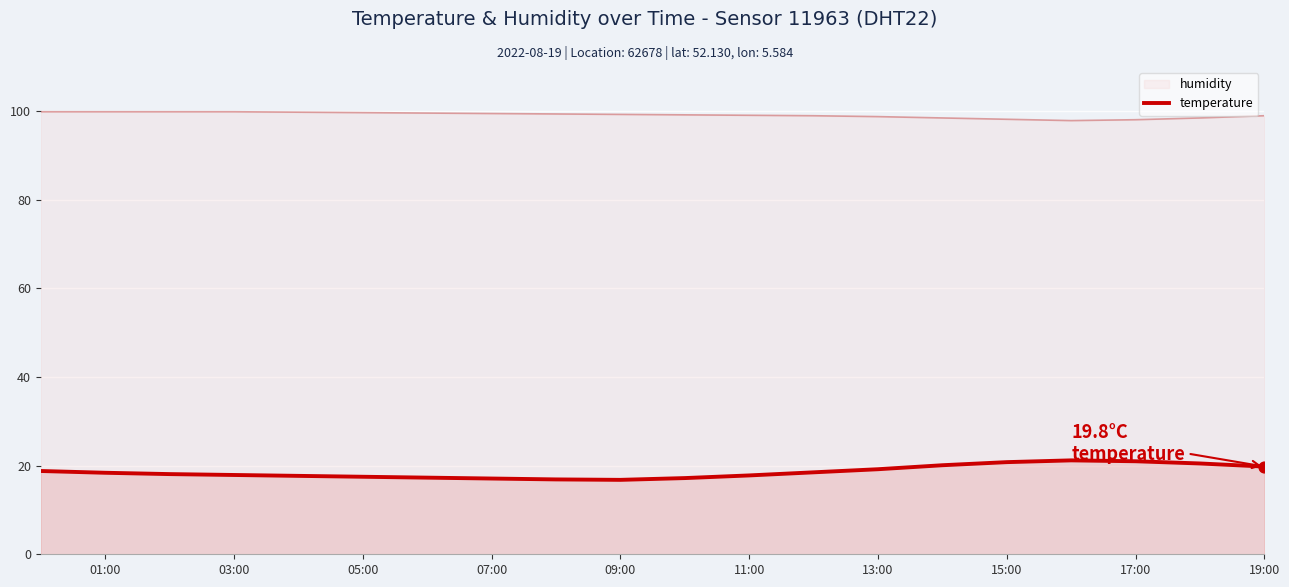

What is the spread (max minus min) of values at 15:00?

77.4